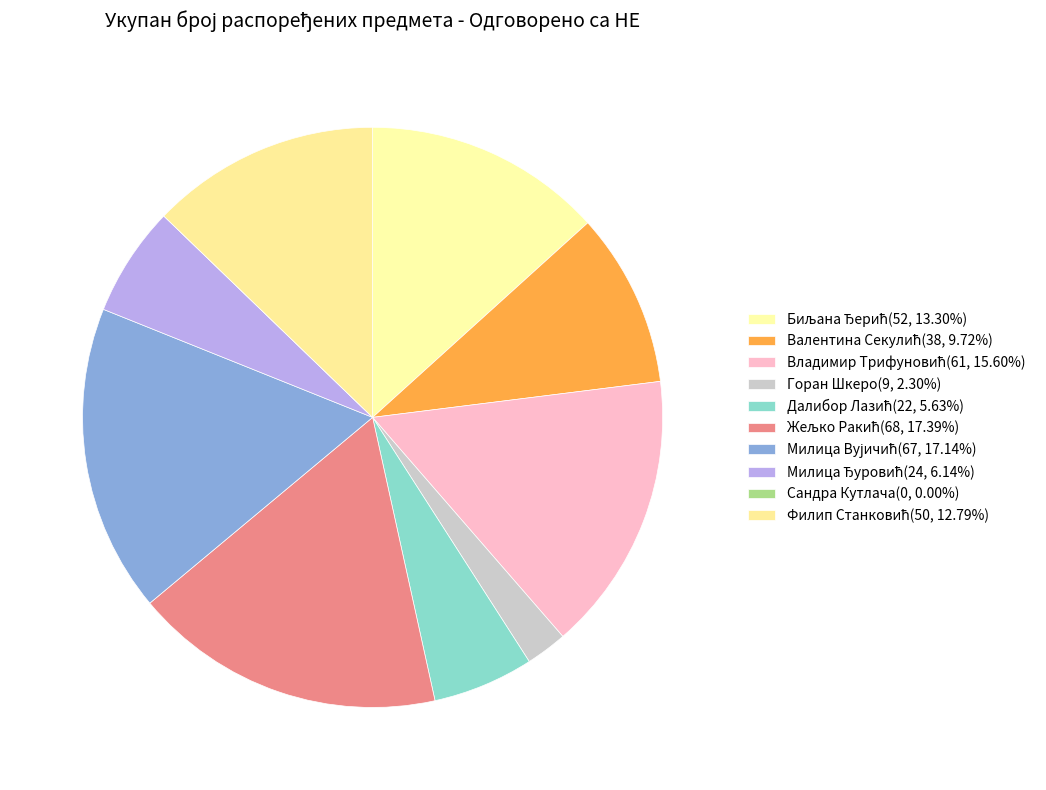

How many slices are in this pie chart?

10